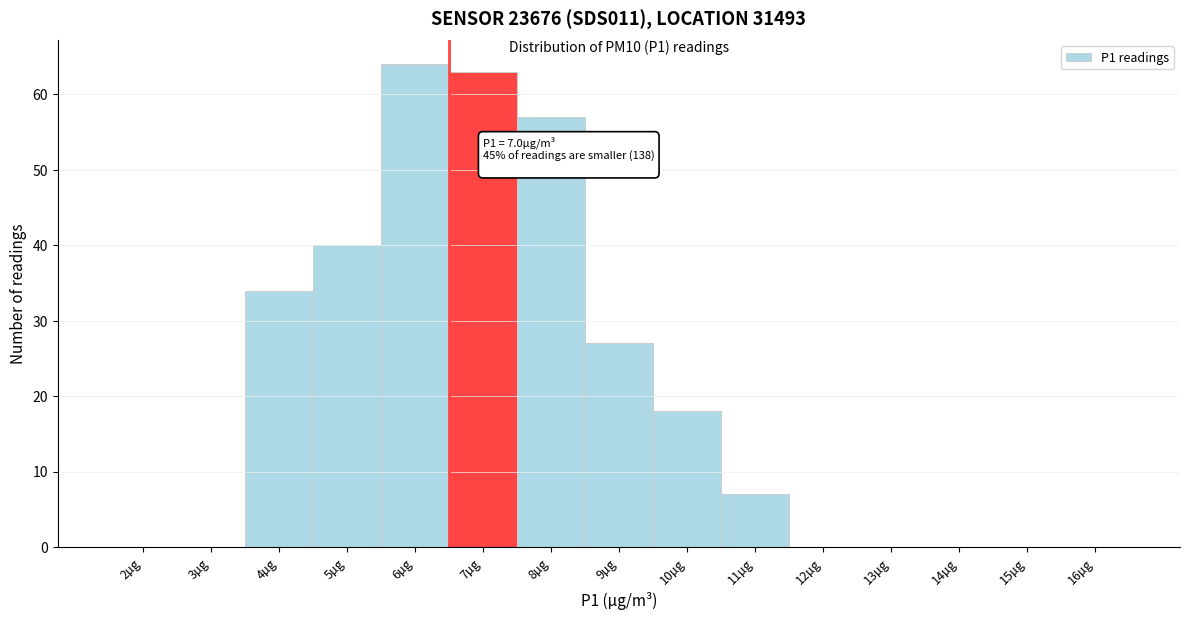

Reading left to right, list all the values displayed in this chart.

2µg=0	3µg=0	4µg=34	5µg=40	6µg=64	7µg=63	8µg=57	9µg=27	10µg=18	11µg=7	12µg=0	13µg=0	14µg=0	15µg=0	16µg=0